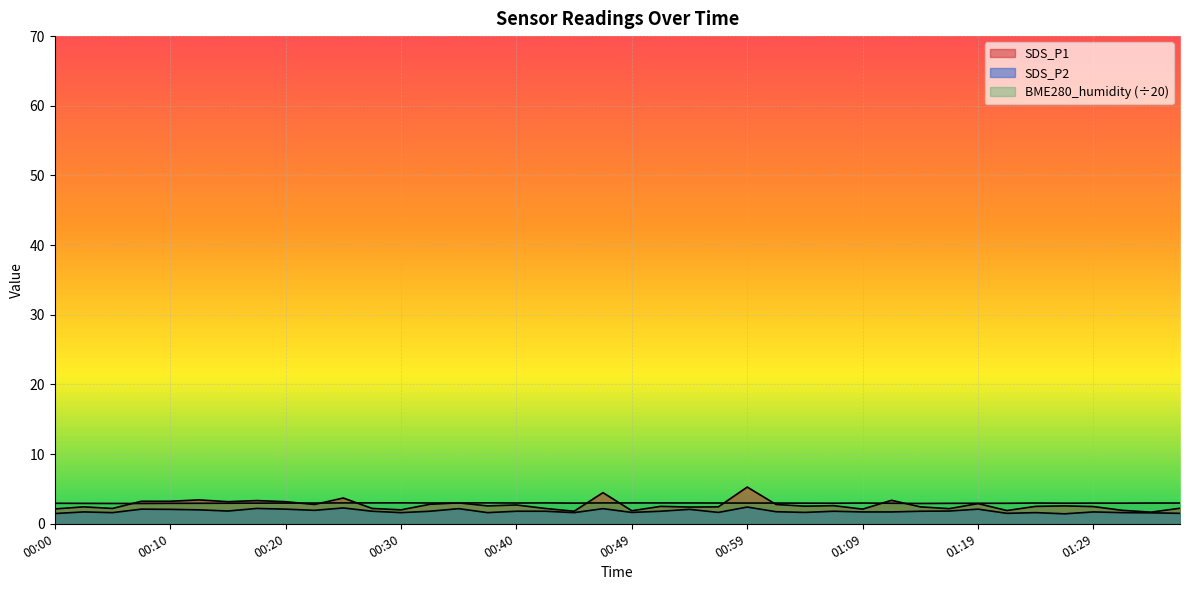

Rank the series by their average value, from lowest to highest.

SDS_P2, SDS_P1, BME280_humidity